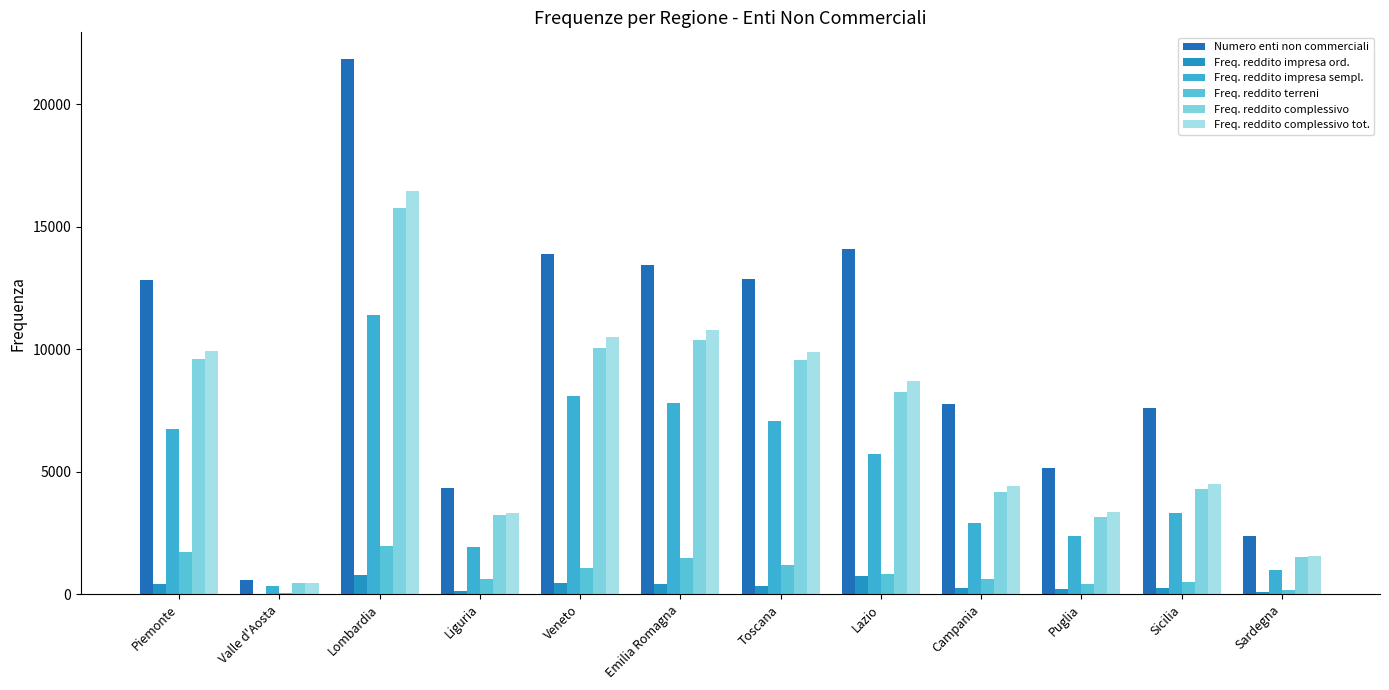

What is the spread (max minus min) of values at Toscana?

12530